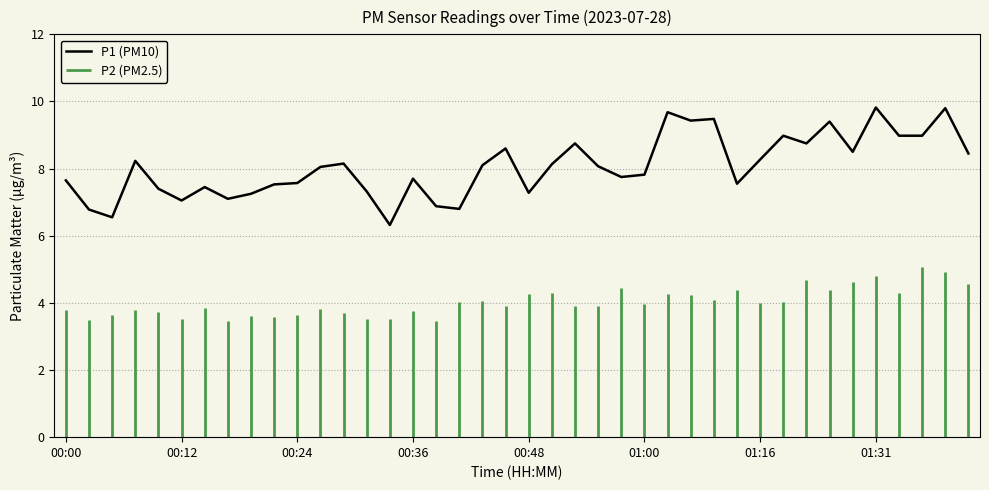

What is the highest value of the P1 (PM10) series?

9.8